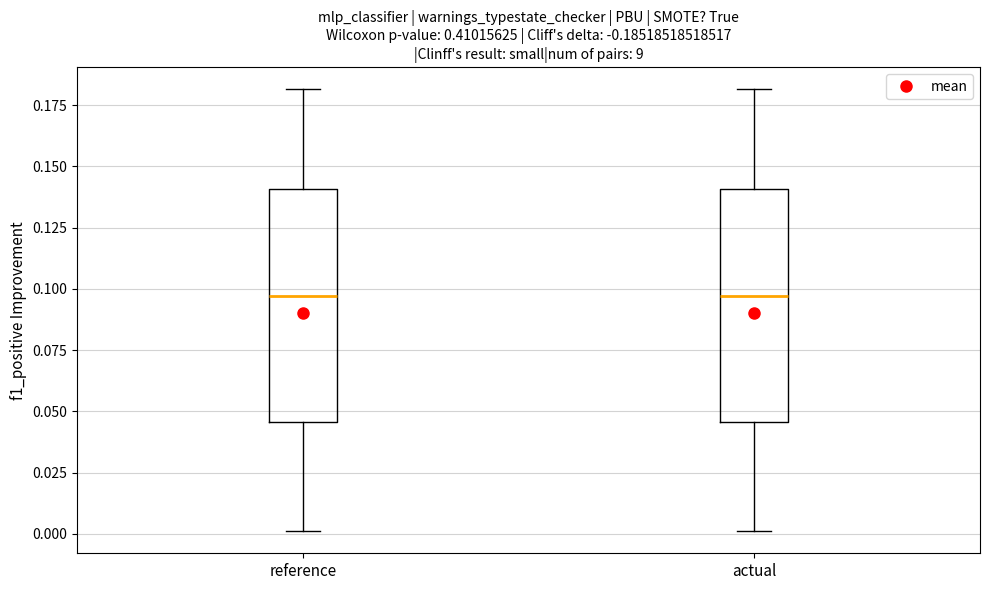

Where does the median line of the box for actual sit on the y-axis? The values are not printed on the chart, so give them approximately, as read against the axis.

0.095